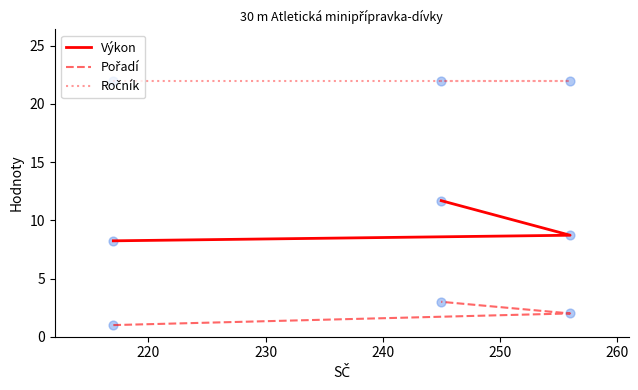

Which series reaches the minimum Y coordinate?

Pořadí